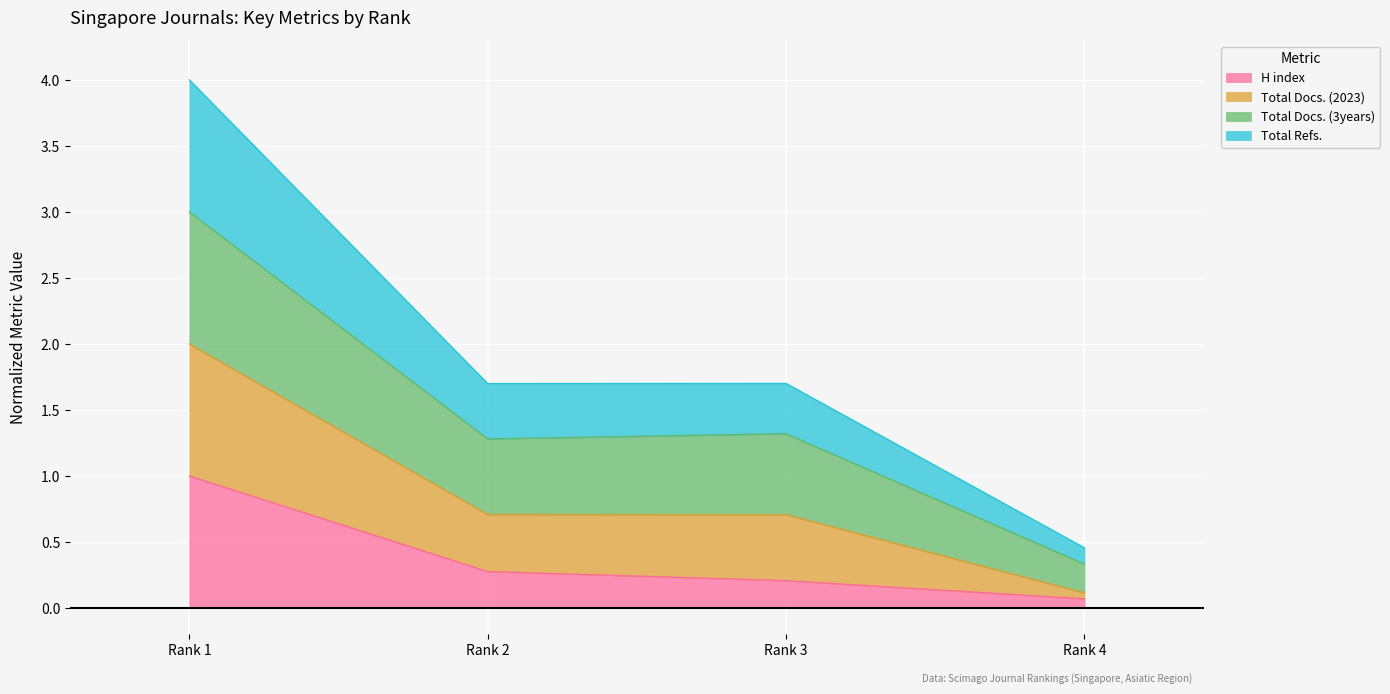

What is the maximum value for H index?

1.0